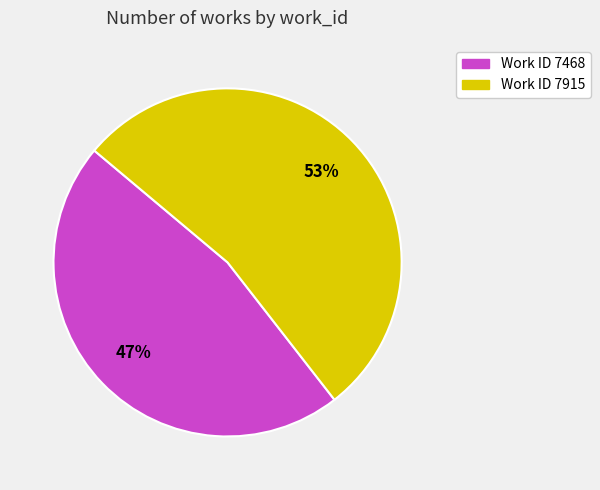

To the nearest percent, what is the average slice percentage?

50%